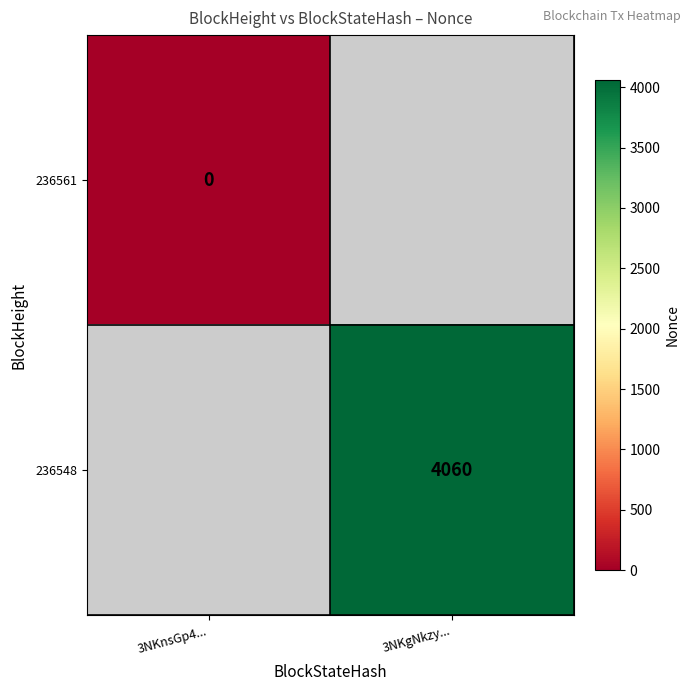

True or false: 236548 has a value of 4060 at 3NKgNkzy....

True